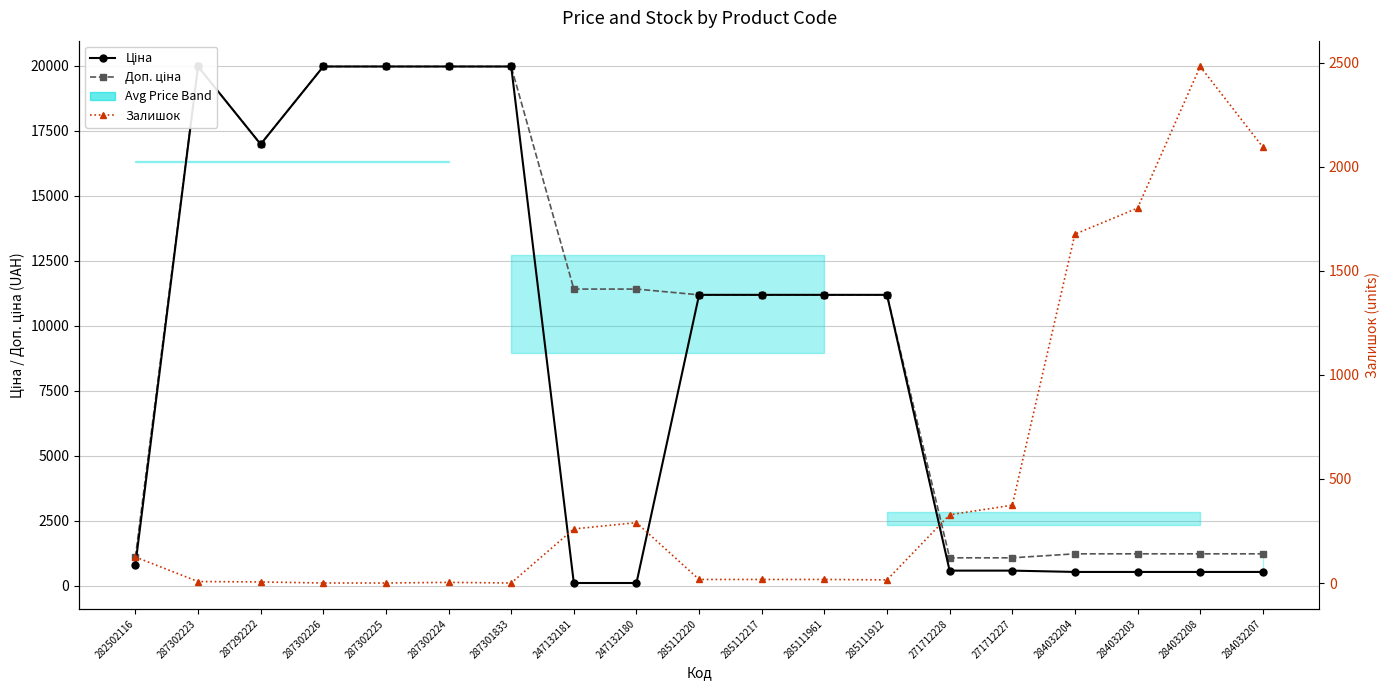

True or false: Залишок has more than 1 interior local peaks.

True